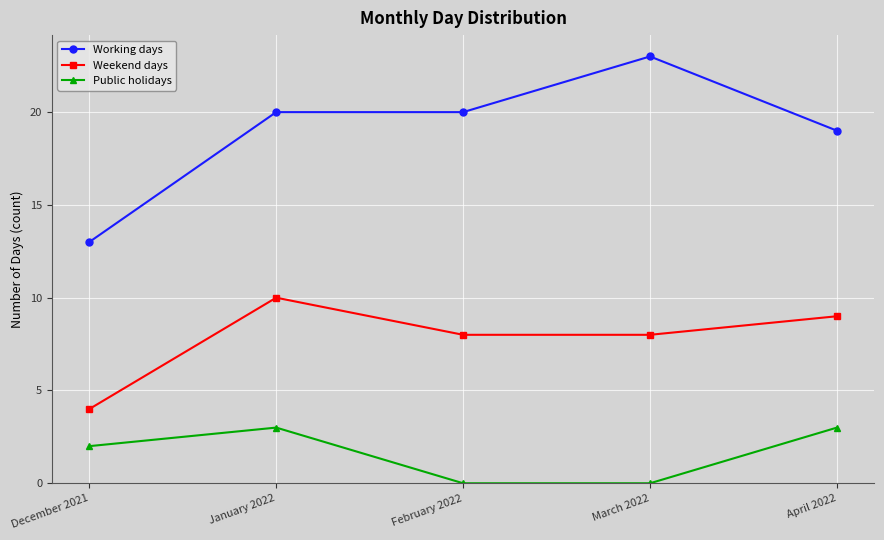

True or false: Public holidays has a value of 0 at March 2022.

True